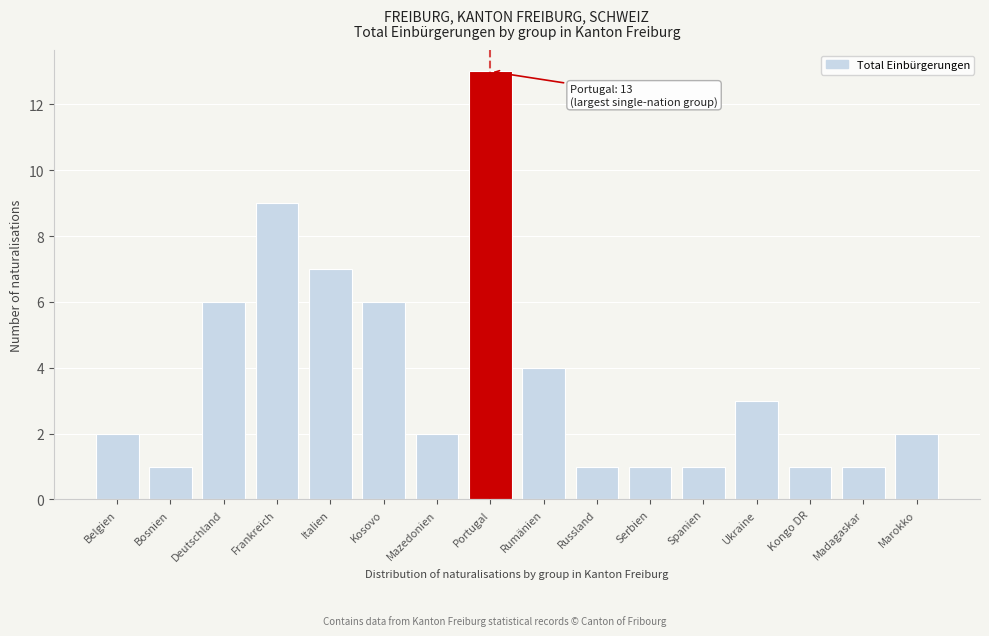

Reading right to left, what are all the values shown in this chart?

2	1	1	3	1	1	1	4	13	2	6	7	9	6	1	2